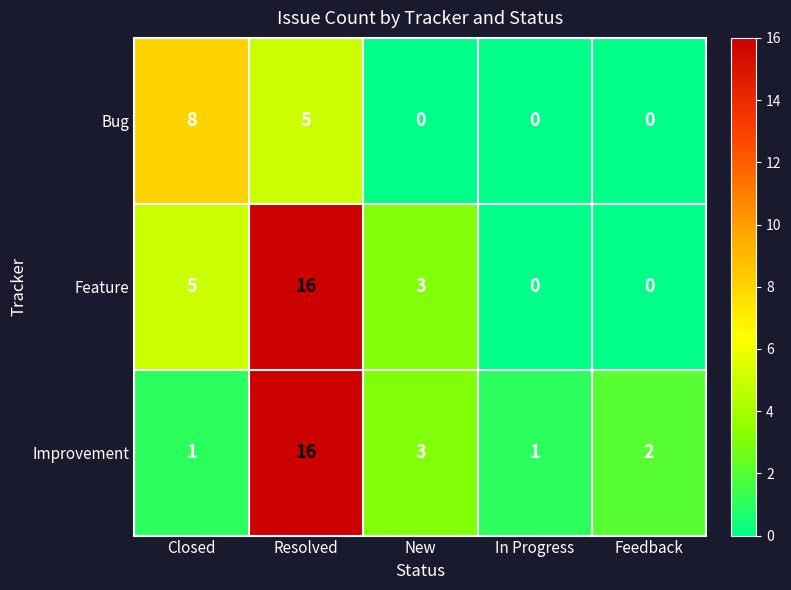

What is the difference between the Feature values at In Progress and Closed?

5